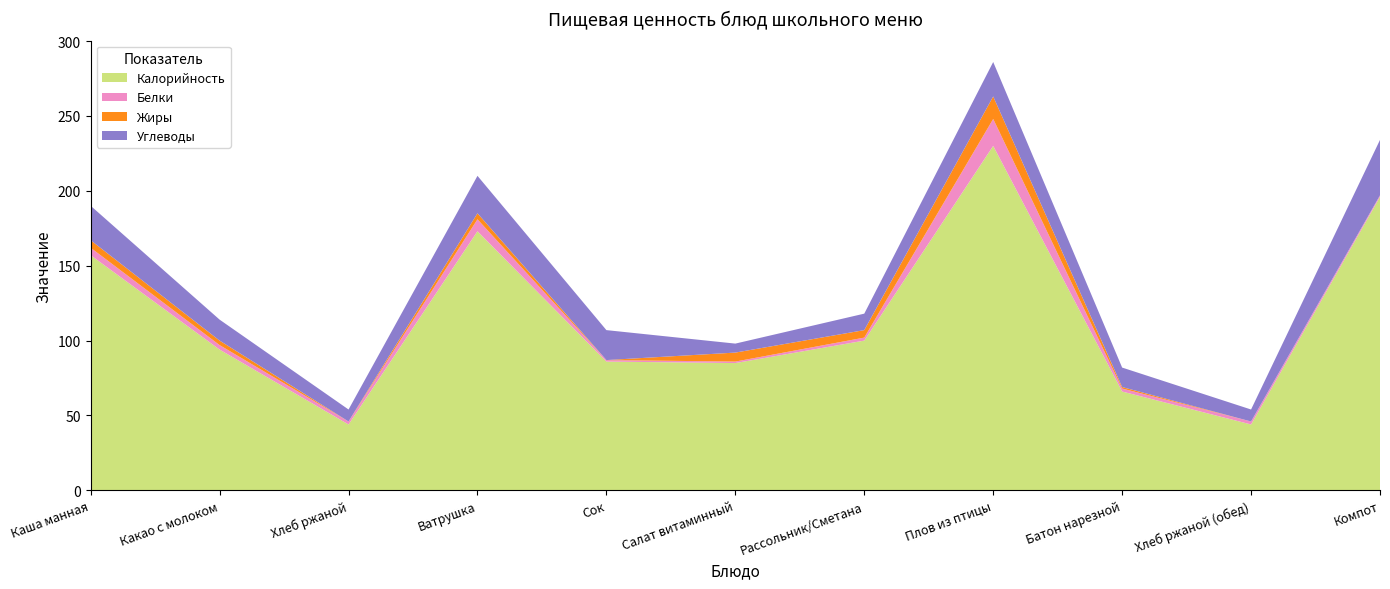

Reading right to left, extract all data points from this chart.

Калорийность: Компот=196	Хлеб ржаной (обед)=44	Батон нарезной=66	Плов из птицы=230	Рассольник/Сметана=100	Салат витаминный=85	Сок=86	Ватрушка=173	Хлеб ржаной=44	Какао с молоком=94	Каша манная=157
Белки: Компот=1	Хлеб ржаной (обед)=2	Батон нарезной=2	Плов из птицы=18	Рассольник/Сметана=2	Салат витаминный=1	Сок=1	Ватрушка=8	Хлеб ржаной=2	Какао с молоком=3	Каша манная=5
Жиры: Компот=0	Хлеб ржаной (обед)=0	Батон нарезной=1	Плов из птицы=15	Рассольник/Сметана=5	Салат витаминный=6	Сок=0	Ватрушка=4	Хлеб ржаной=0	Какао с молоком=3	Каша манная=5
Углеводы: Компот=37	Хлеб ржаной (обед)=8	Батон нарезной=13	Плов из птицы=23	Рассольник/Сметана=11	Салат витаминный=6	Сок=20	Ватрушка=25	Хлеб ржаной=8	Какао с молоком=14	Каша манная=23